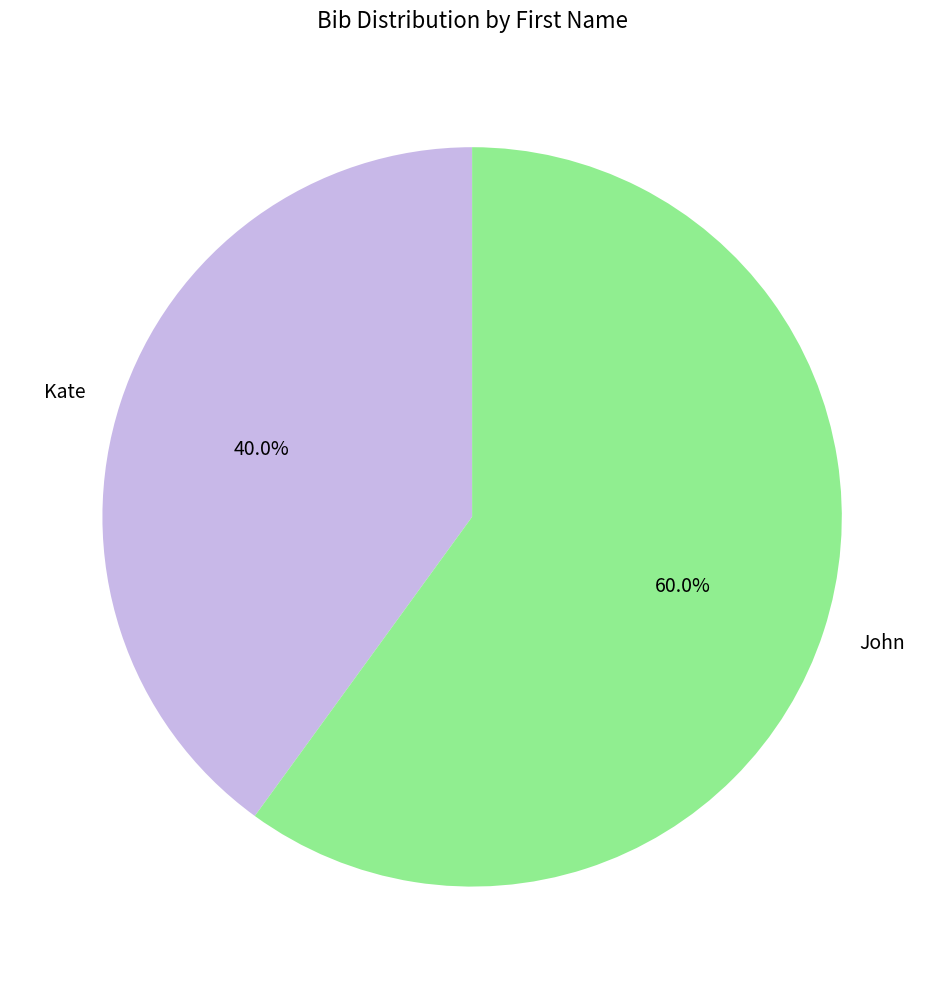

To the nearest percent, what is the combined percentage of John and Kate?

100%